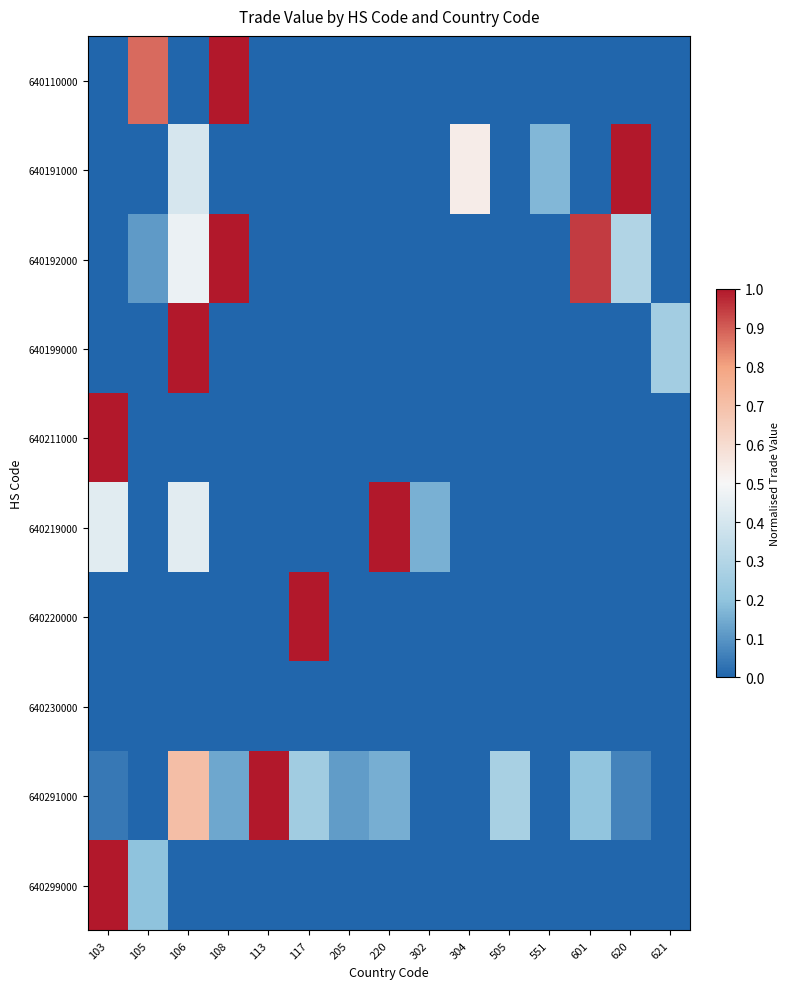

What is the spread (max minus min) of values at 105?

0.9